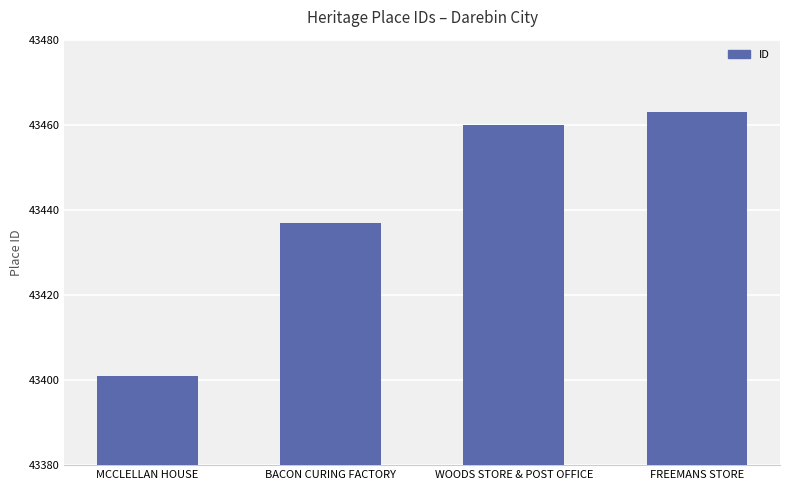

What is the value of the 4th bar from the left?

43463